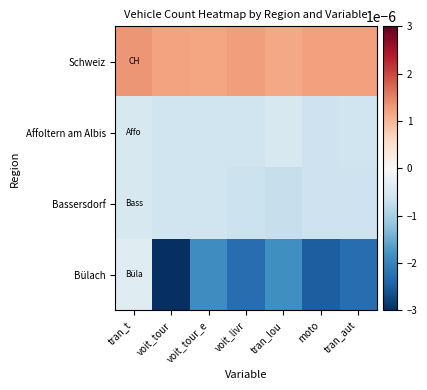

Reading left to right, what are all the values shown in this chart?

Schweiz: tran_t=0.0	voit_tour=0.0	voit_tour_e=0.0	voit_livr=0.0	tran_lou=0.0	moto=0.0	tran_aut=0.0
Affoltern am Albis: tran_t=-0.0	voit_tour=-0.0	voit_tour_e=-0.0	voit_livr=-0.0	tran_lou=-0.0	moto=-0.0	tran_aut=-0.0
Bassersdorf: tran_t=-0.0	voit_tour=-0.0	voit_tour_e=-0.0	voit_livr=-0.0	tran_lou=-0.0	moto=-0.0	tran_aut=-0.0
Bülach: tran_t=-0.0	voit_tour=-0.0	voit_tour_e=-0.0	voit_livr=-0.0	tran_lou=-0.0	moto=-0.0	tran_aut=-0.0